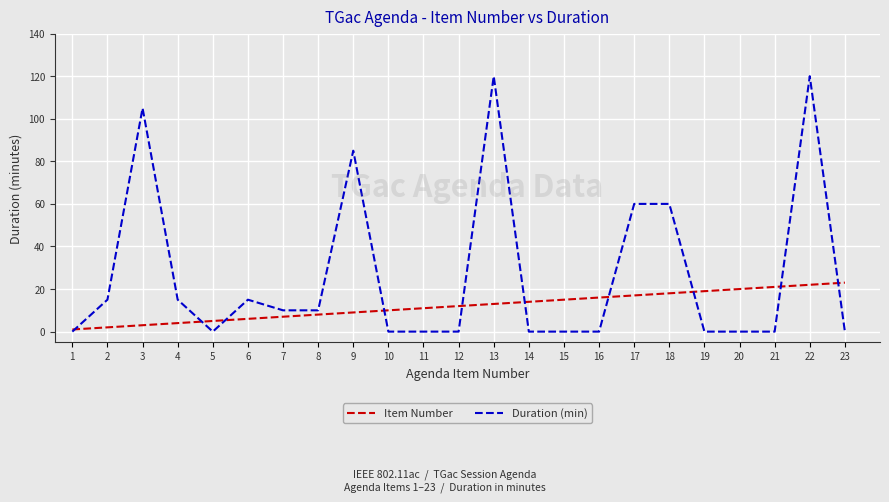

How many lines are shown in the chart?

2